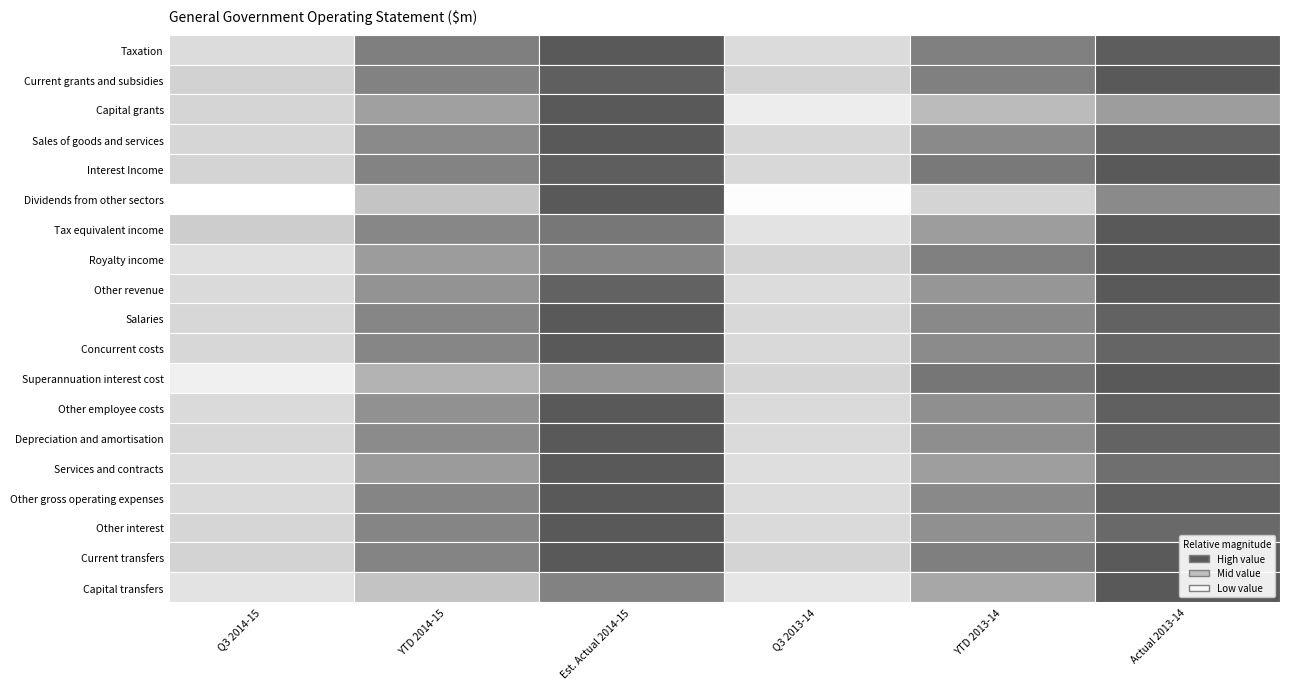

What is the total value across all series at 2?

55377